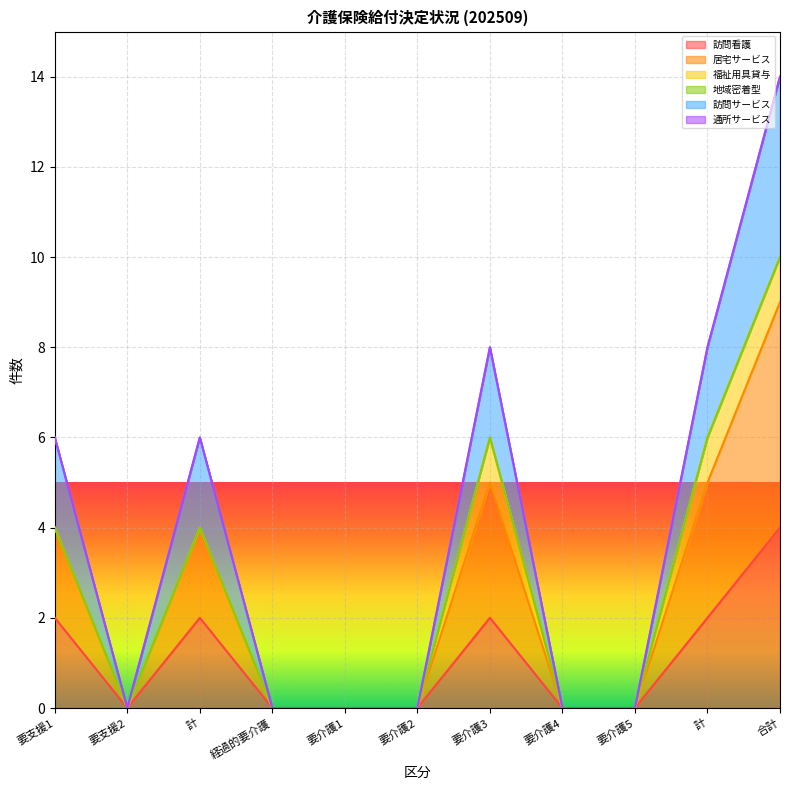

At which category does 訪問看護 reach its first local valley?

要支援2